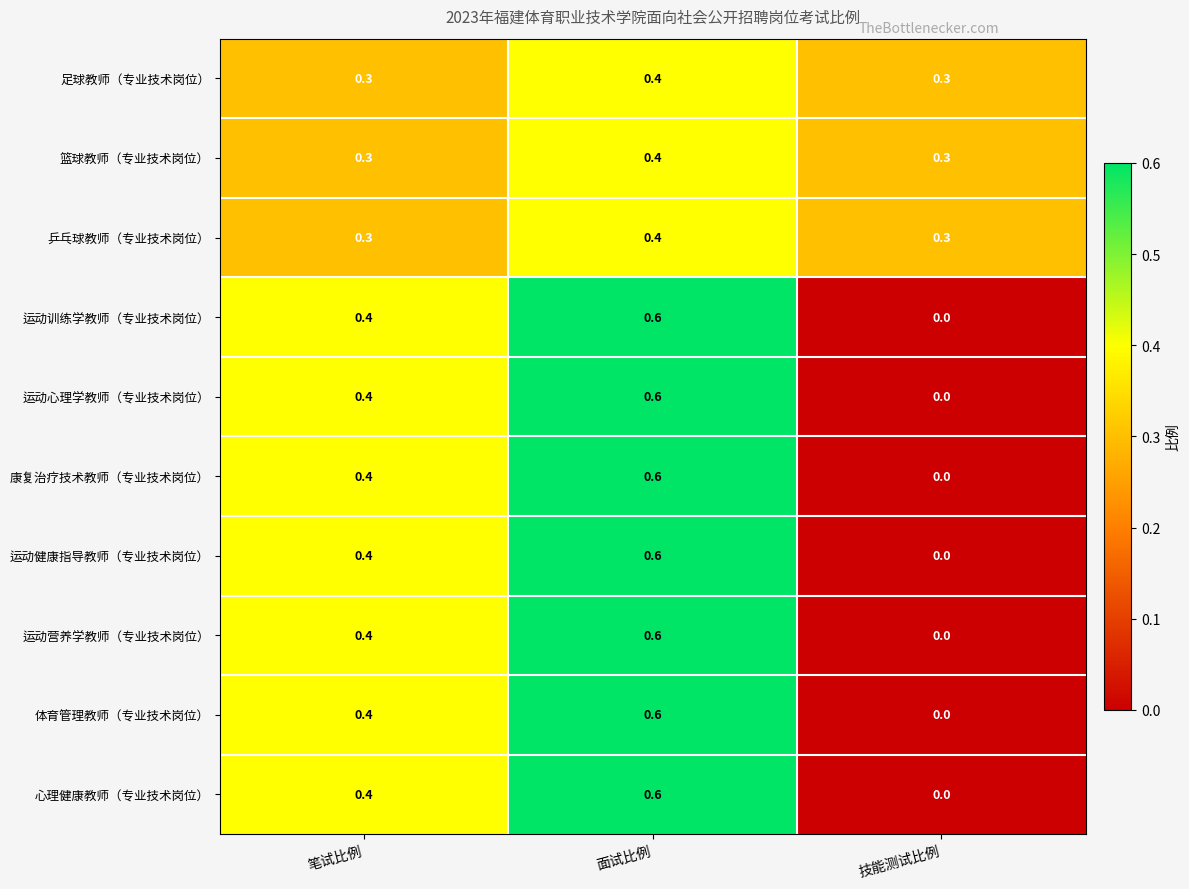

What is the total value across all series at 面试比例?

5.4